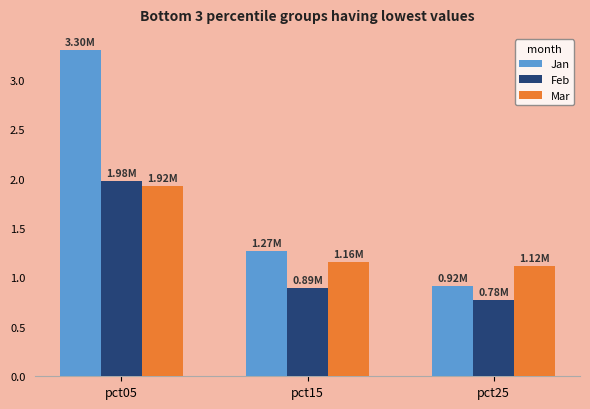

At which category is the sum across all series the highest?

pct05